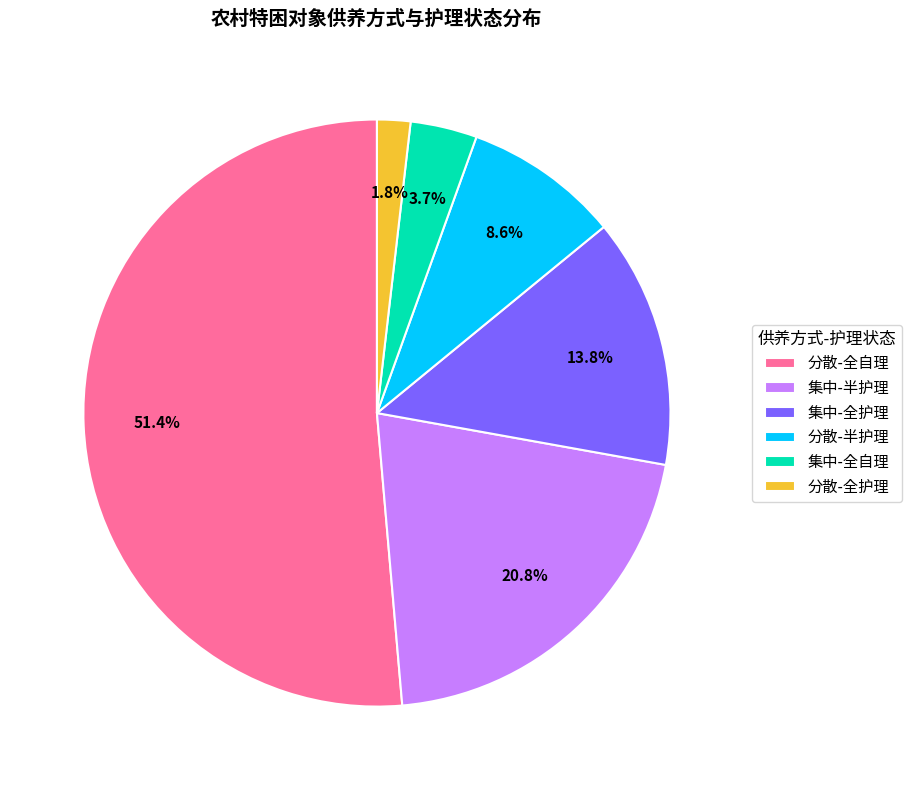

Approximately how many times larger is the value at 集中-半护理 compared to 分散-全自理?

0.4